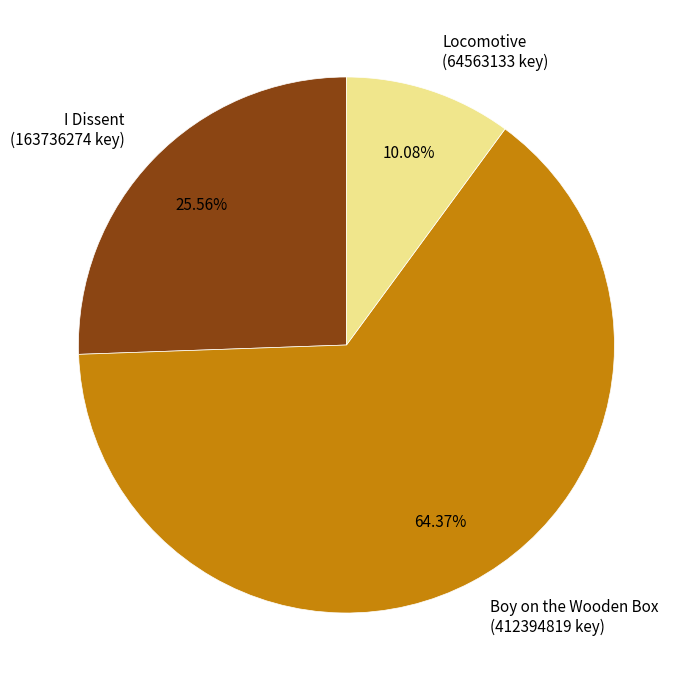

How many slices are in this pie chart?

3